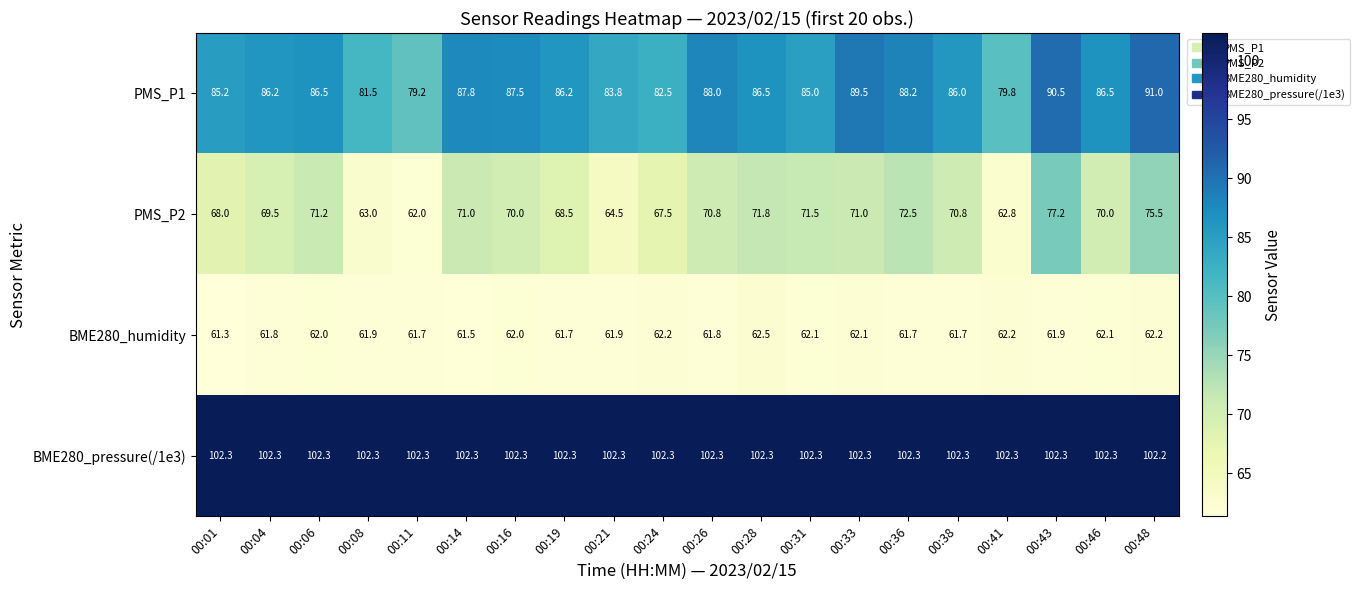

Rank the series at 00:33 from lowest to highest value.

BME280_humidity, PMS_P2, PMS_P1, BME280_pressure(/1e3)